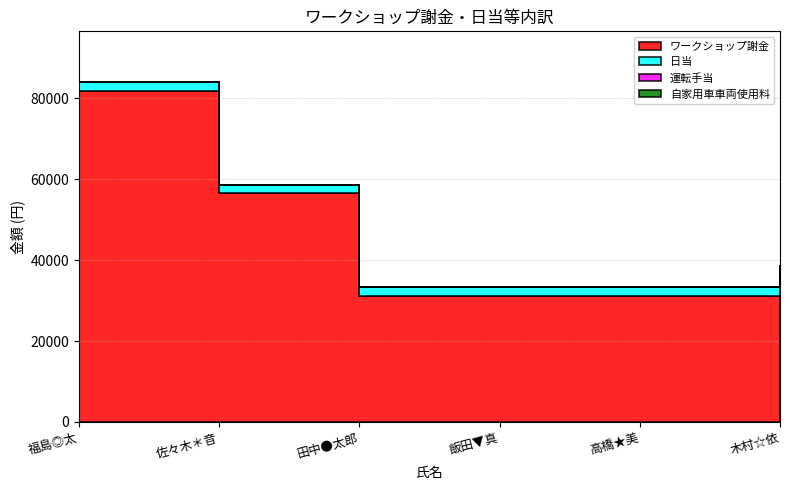

Reading left to right, list all the values displayed in this chart.

ワークショップ謝金: 福島◎太=81700	佐々木＊音=56450	田中●太郎=31200	飯田▼真=31200	高橋★美=31200	木村☆依=31200
日当: 福島◎太=2200	佐々木＊音=2200	田中●太郎=2200	飯田▼真=2200	高橋★美=2200	木村☆依=2200
運転手当: 福島◎太=0	佐々木＊音=0	田中●太郎=0	飯田▼真=0	高橋★美=0	木村☆依=5200
自家用車車両使用料: 福島◎太=0	佐々木＊音=0	田中●太郎=0	飯田▼真=0	高橋★美=0	木村☆依=0